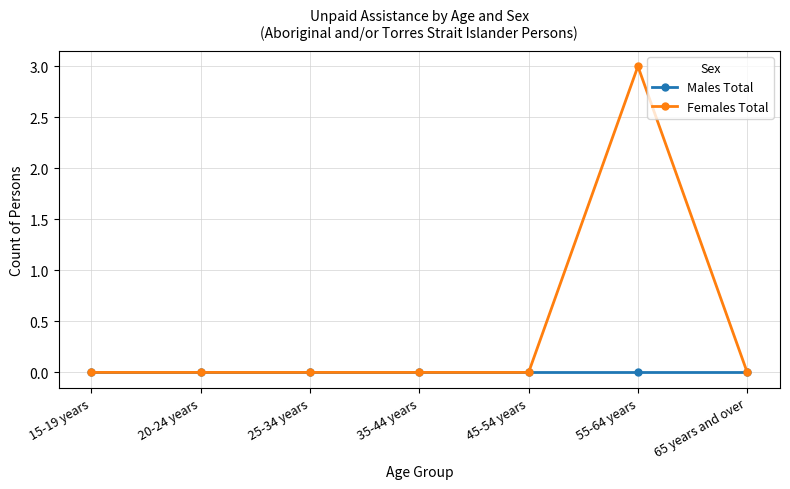

What are all the series names shown in the legend?

Males Total, Females Total